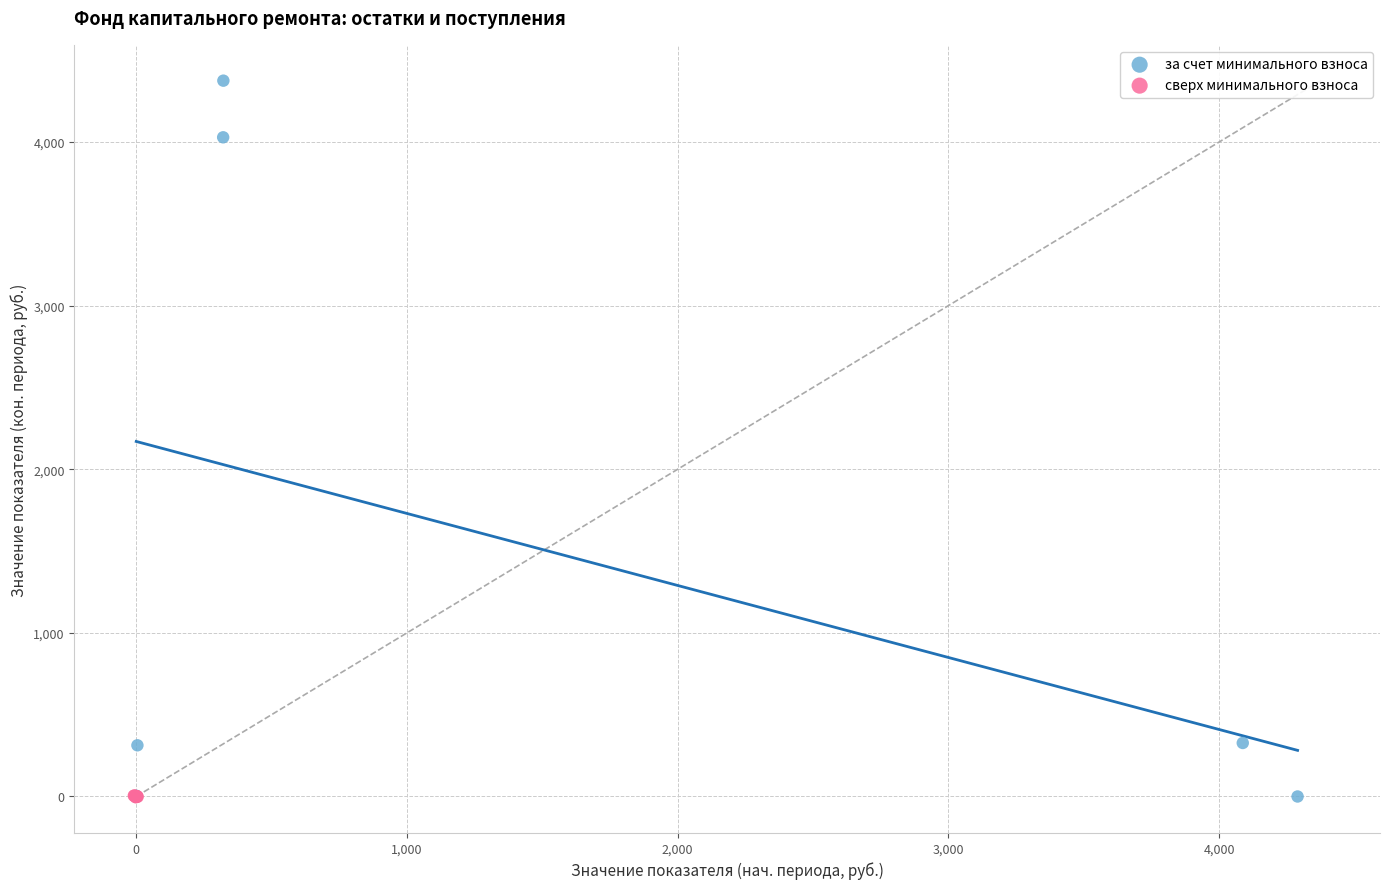

Which series has the widest spread of Y values?

за счет минимального взноса